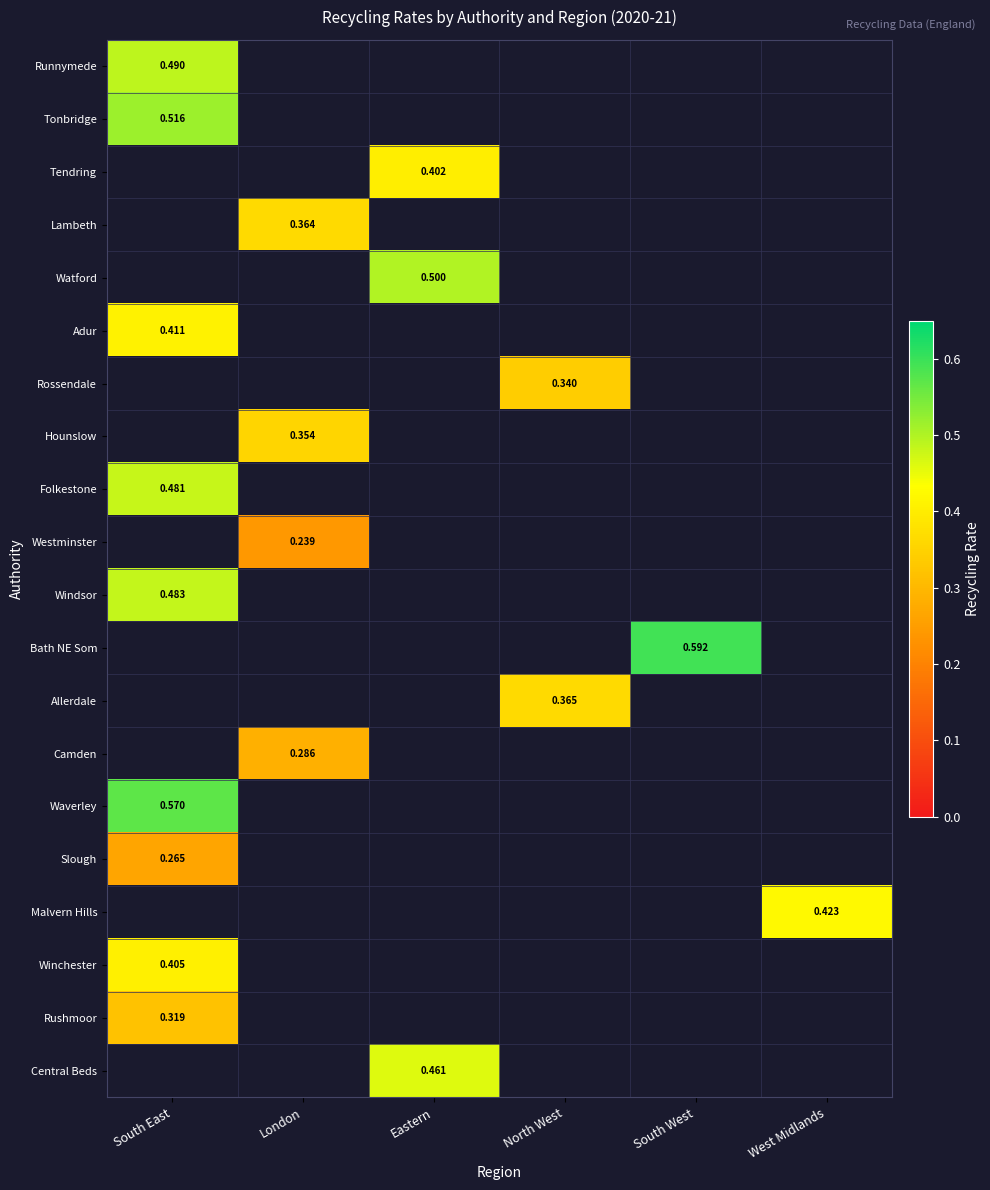

List the labels in order of Camden value, largest first.

South East, London, Eastern, North West, South West, West Midlands